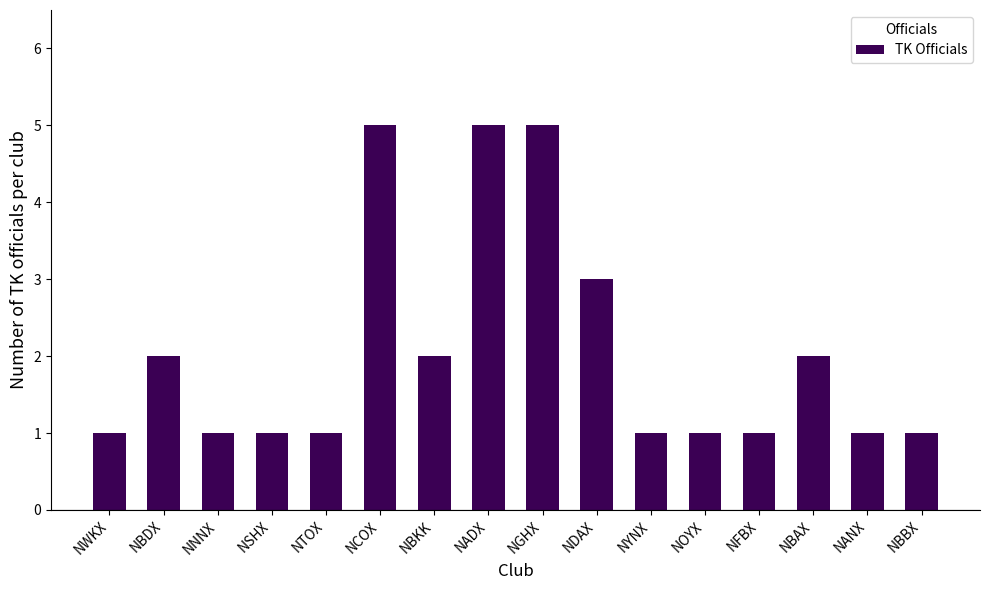

Which has a higher value, NTOX or NCOX?

NCOX